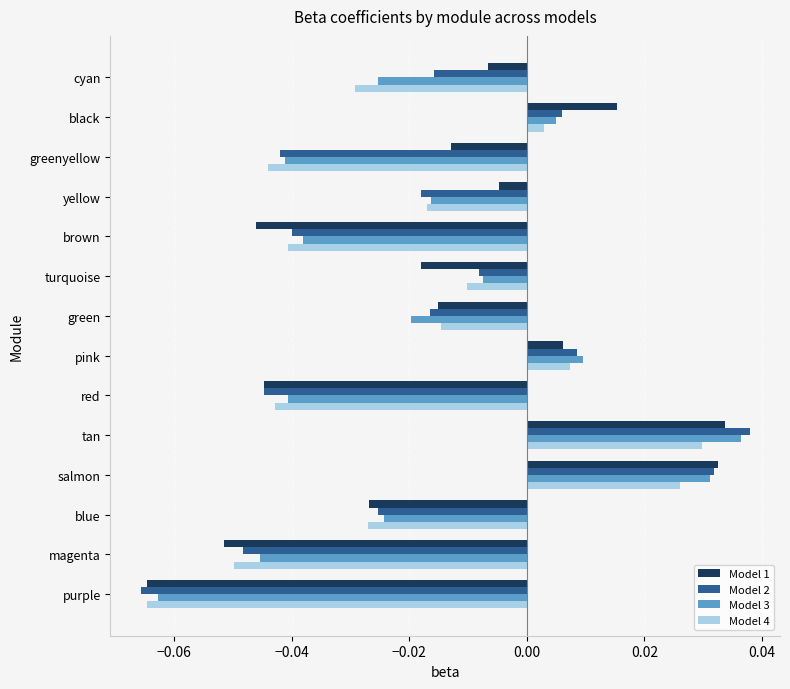

How many categories are shown in the chart?

14